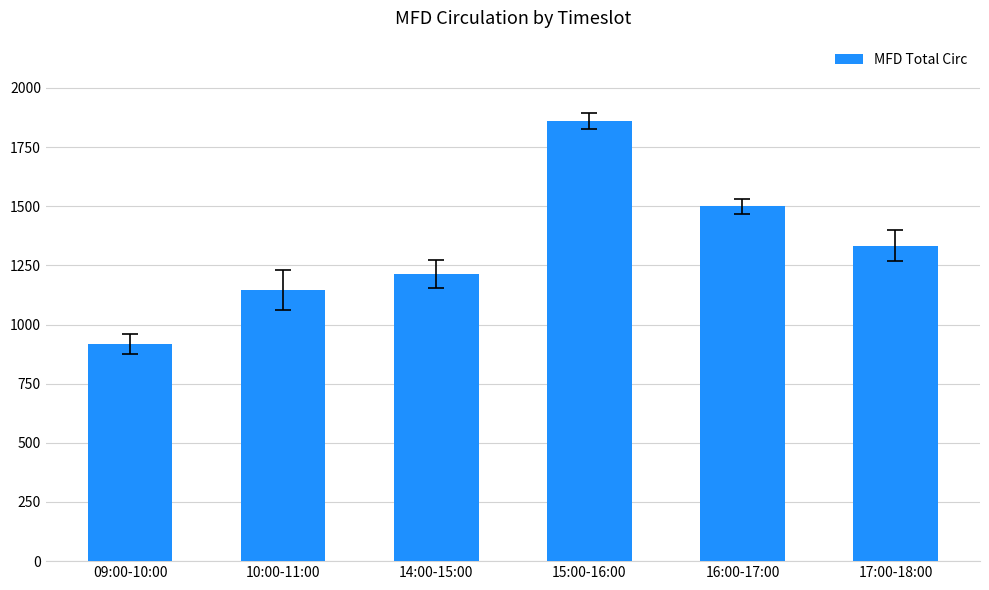

Is it true that the value at 15:00-16:00 is 1859?

True